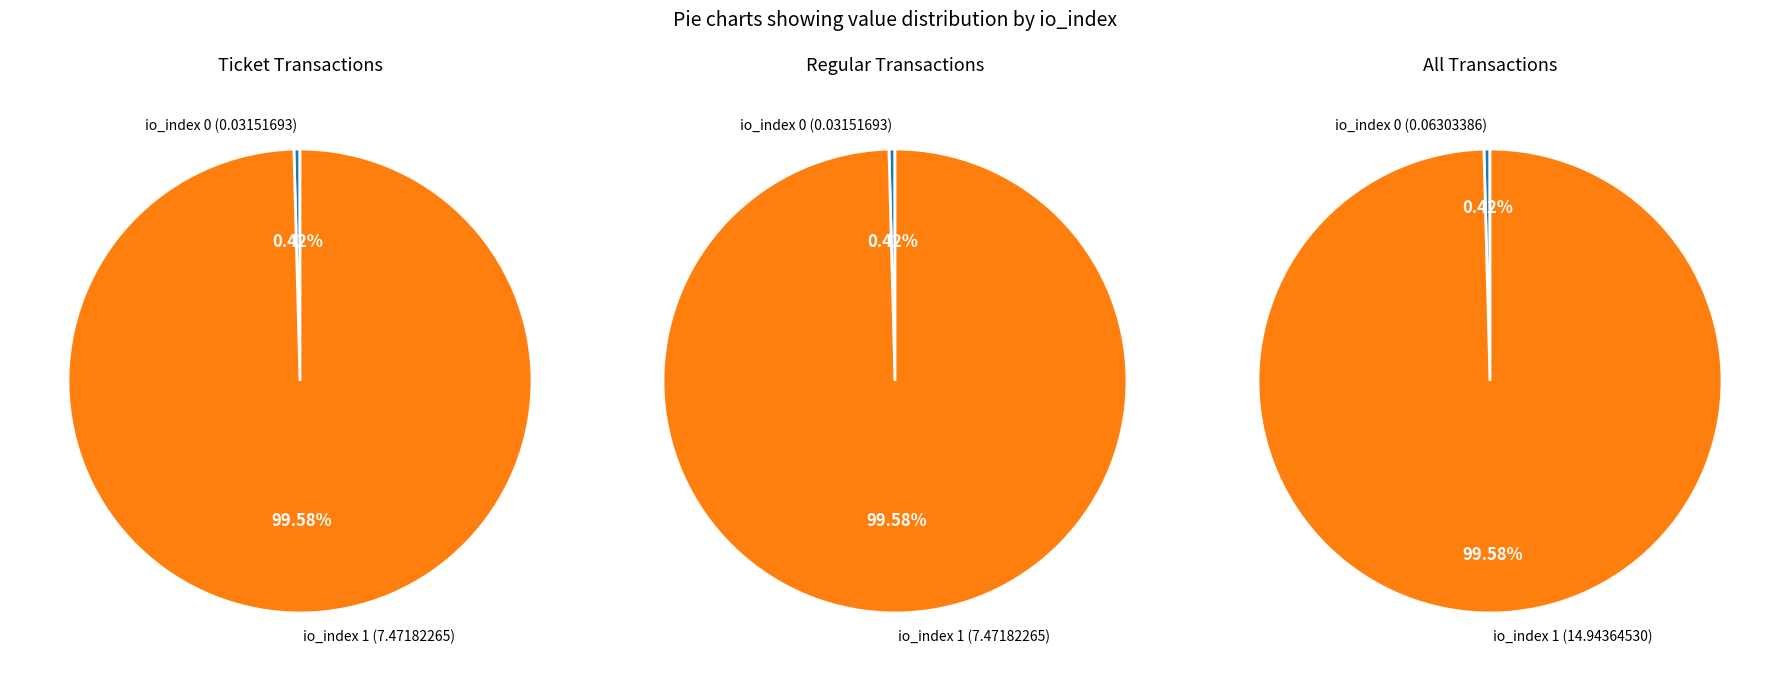

Does io_index 1 account for over 50% of the chart?

Yes